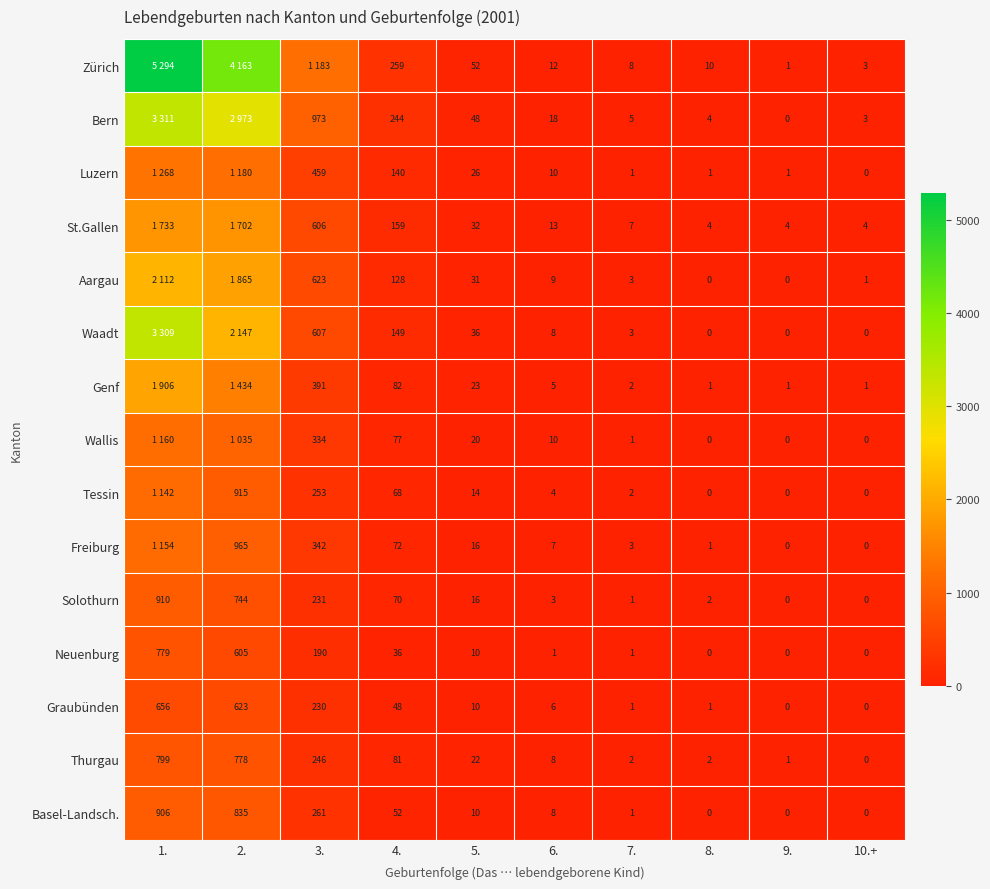

True or false: Tessin has a value of 1326 at 2..

False